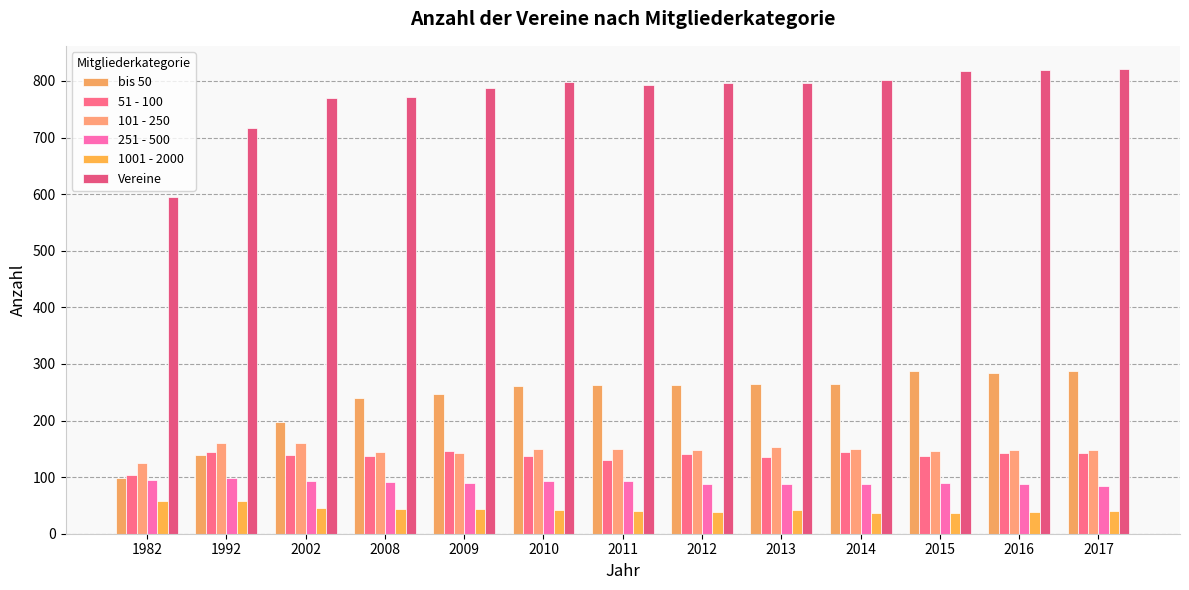

List the labels in order of 51 - 100 value, largest first.

2009, 1992, 2014, 2016, 2017, 2012, 2002, 2010, 2008, 2015, 2013, 2011, 1982